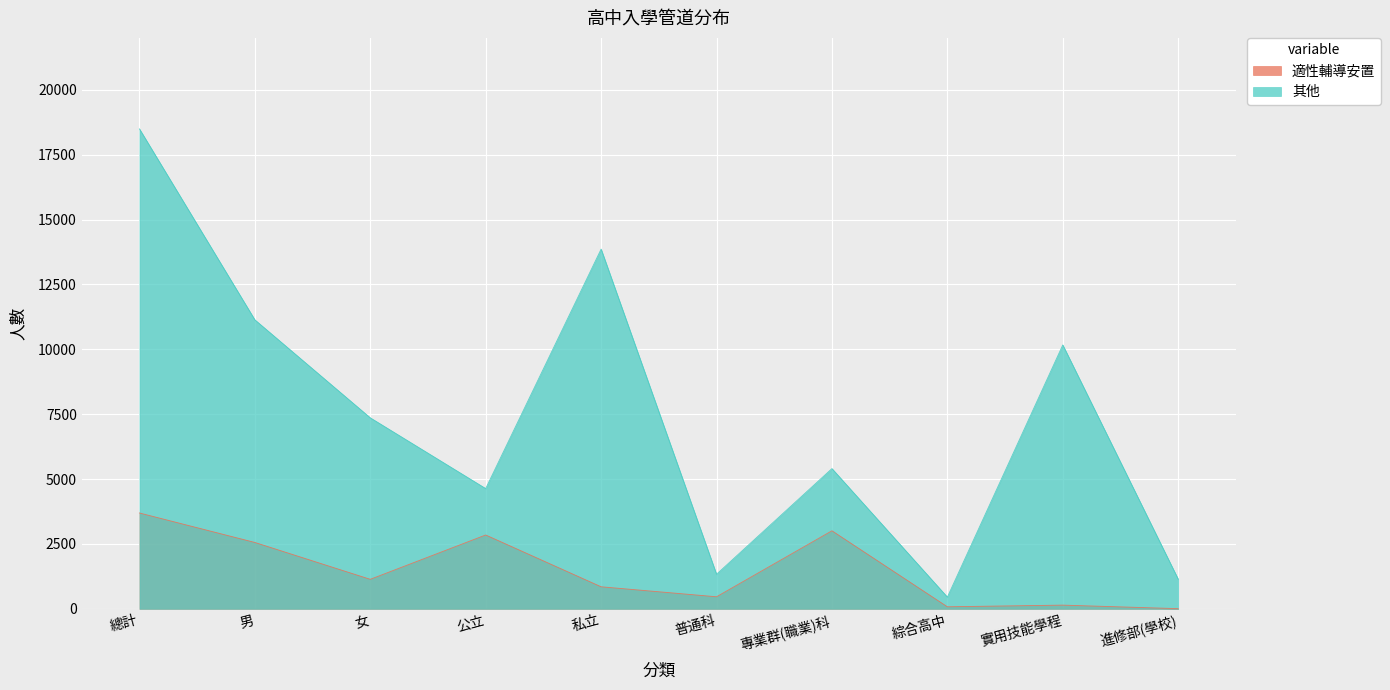

Is it true that 適性輔導安置 equals 2556 at 男?

True